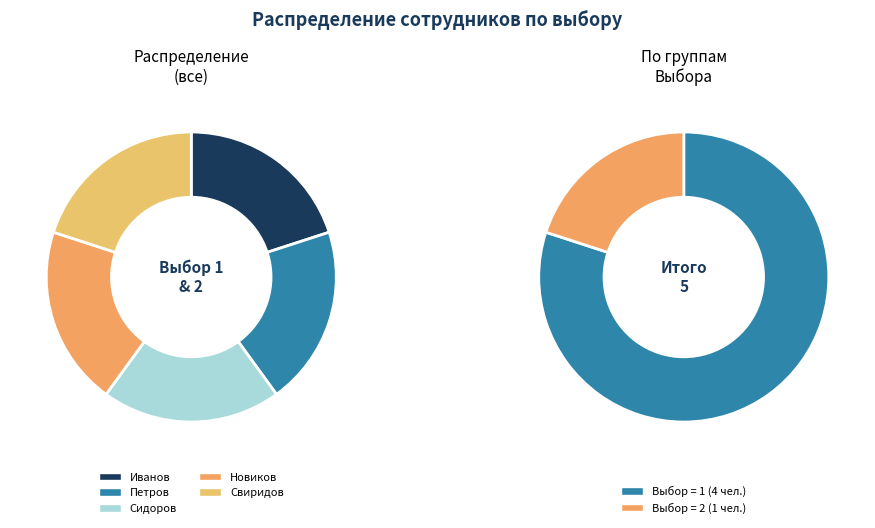

Count the number of slices in the pie.

5